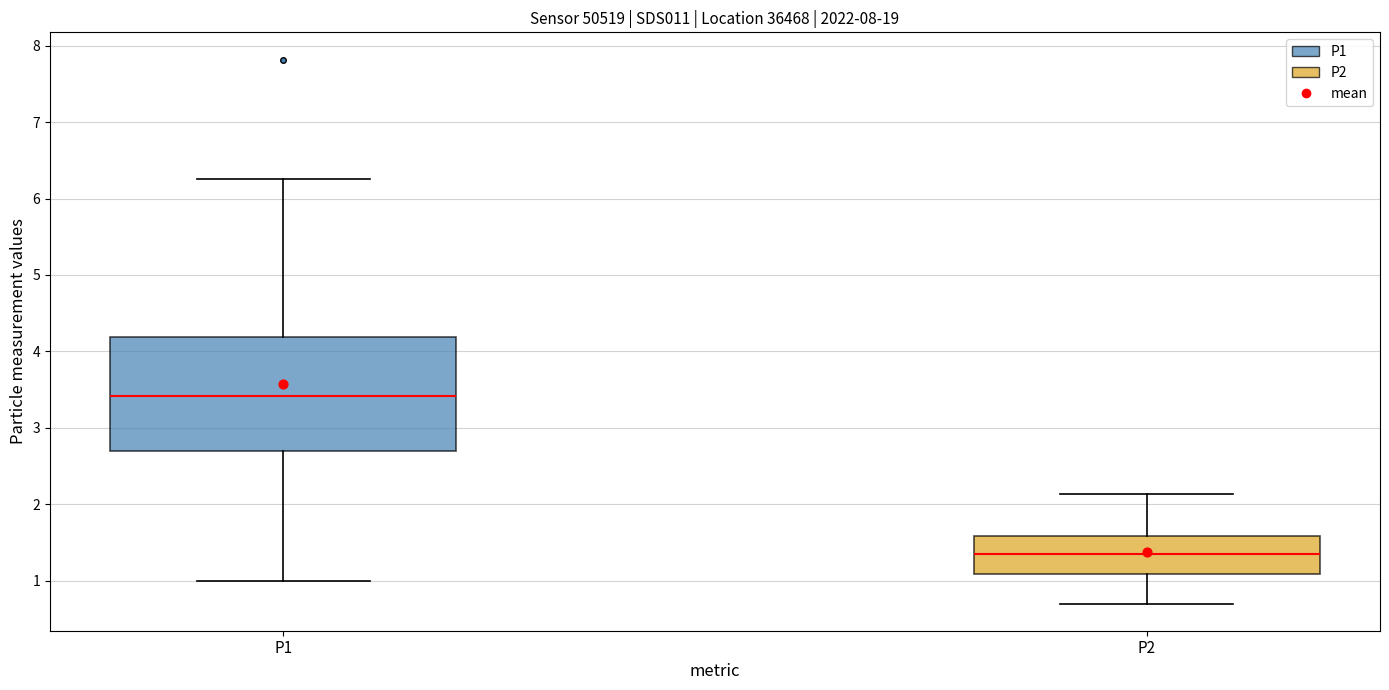

Where does the median line of the box for P2 sit on the y-axis? The values are not printed on the chart, so give them approximately, as read against the axis.

1.4